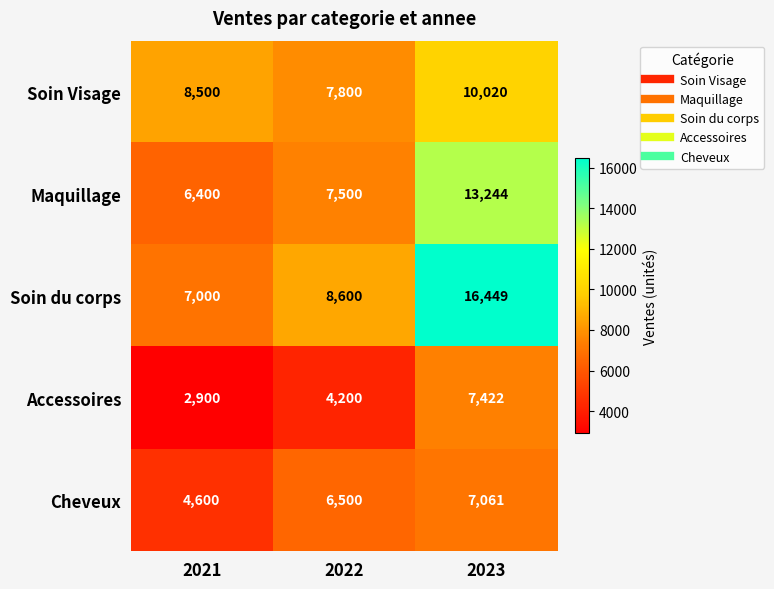

Count the Maquillage values in the range 6400 to 13244.

3